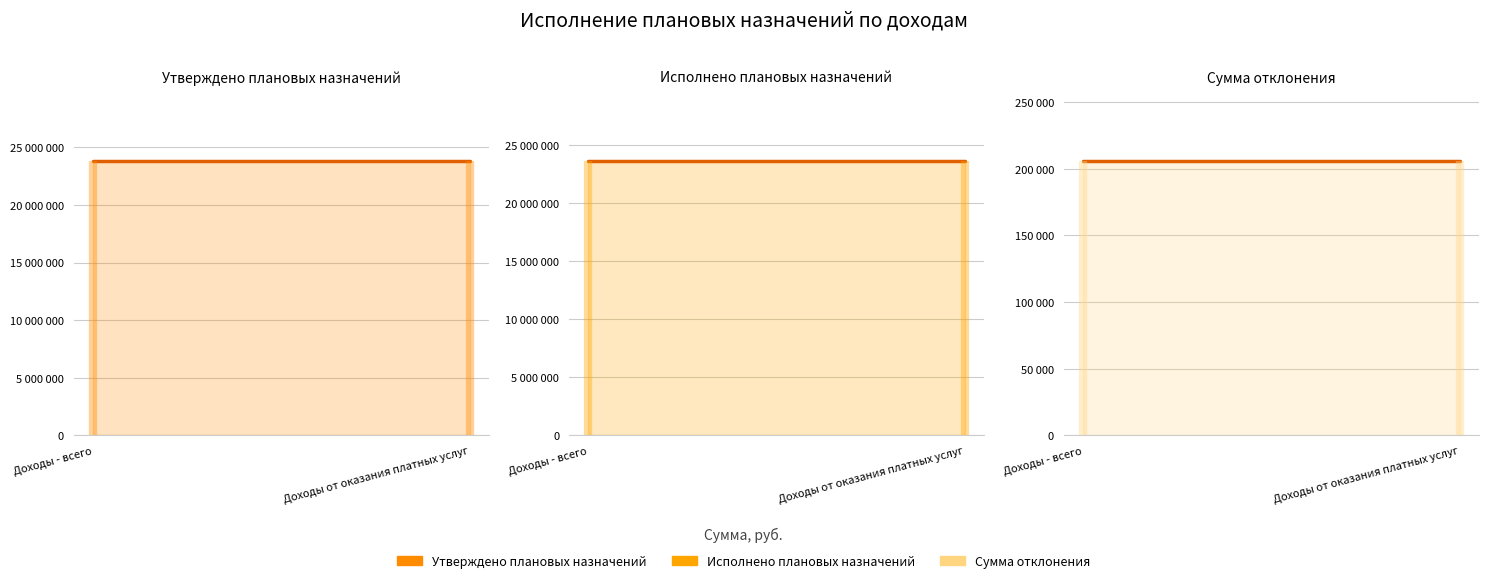

Is the value of Сумма отклонения (line) at Доходы - всего greater than the value of Утверждено плановых назначений (line) at Доходы от оказания платных услуг?

No